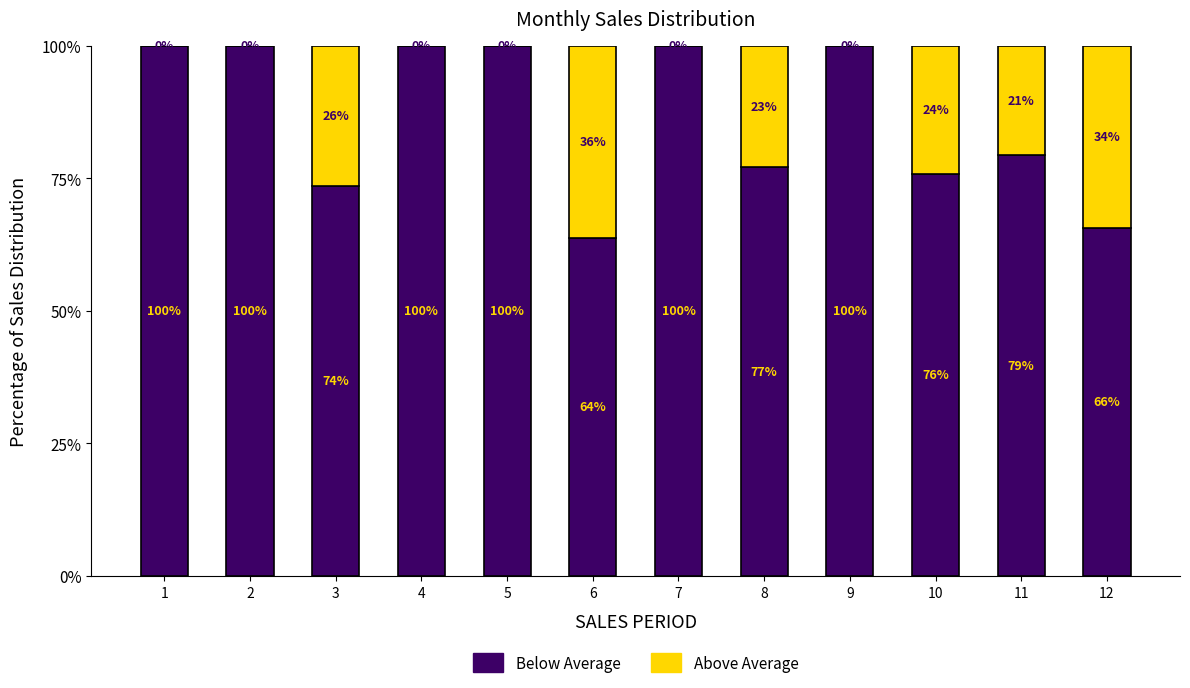

What is the total value across all series at 12?

100.0